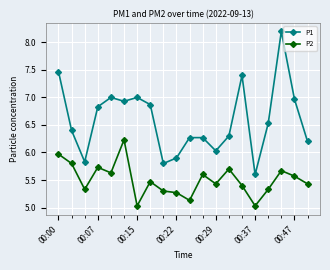

Which series has the largest total across all categories?

P1